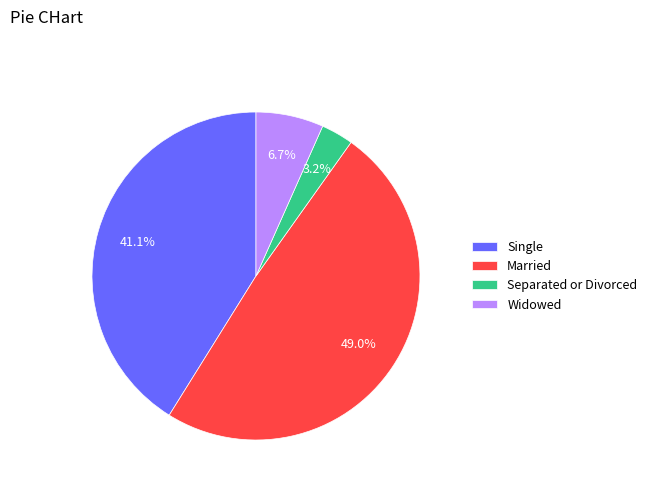

Combined, what portion of the pie is Separated or Divorced and Single?

44.3%